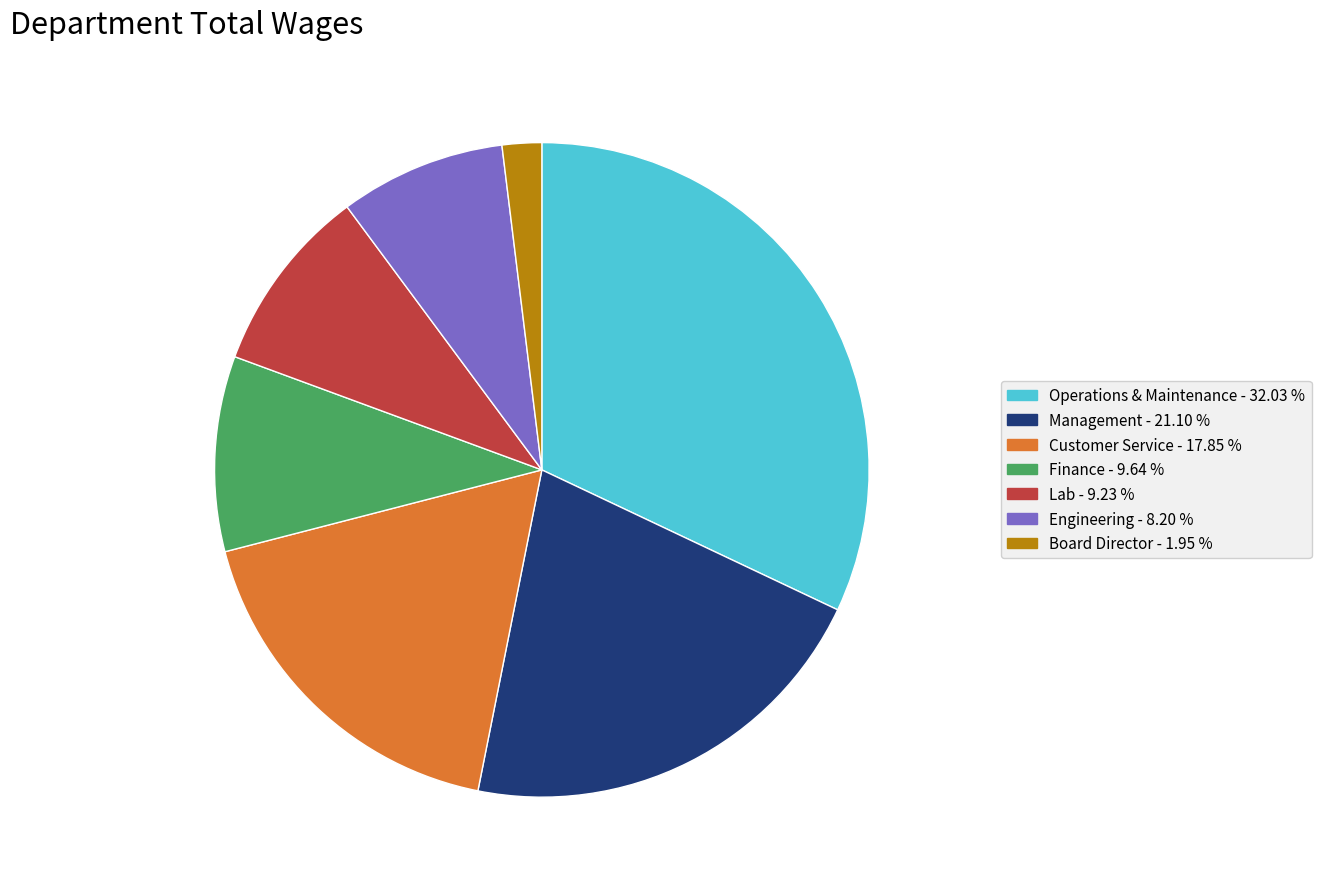

Combined, do Management and Customer Service account for over 50%?

No